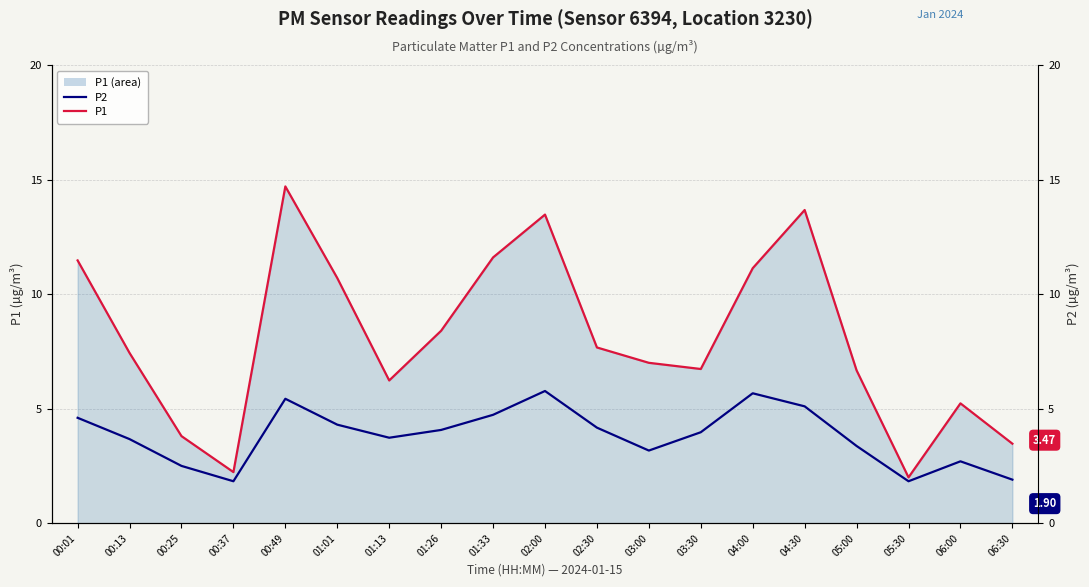

True or false: P1 and P2 intersect in this chart.

False